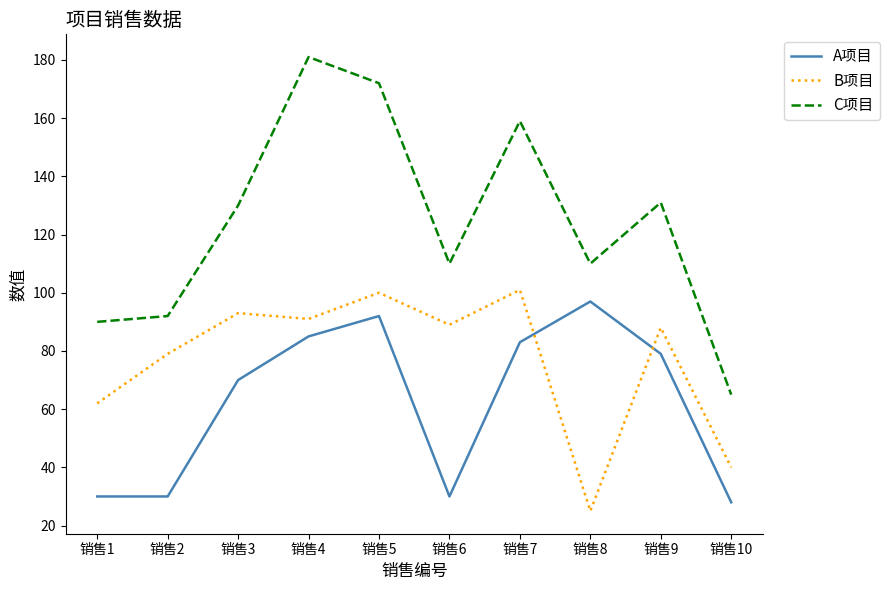

Where does the A项目 series first go above 79?

销售4